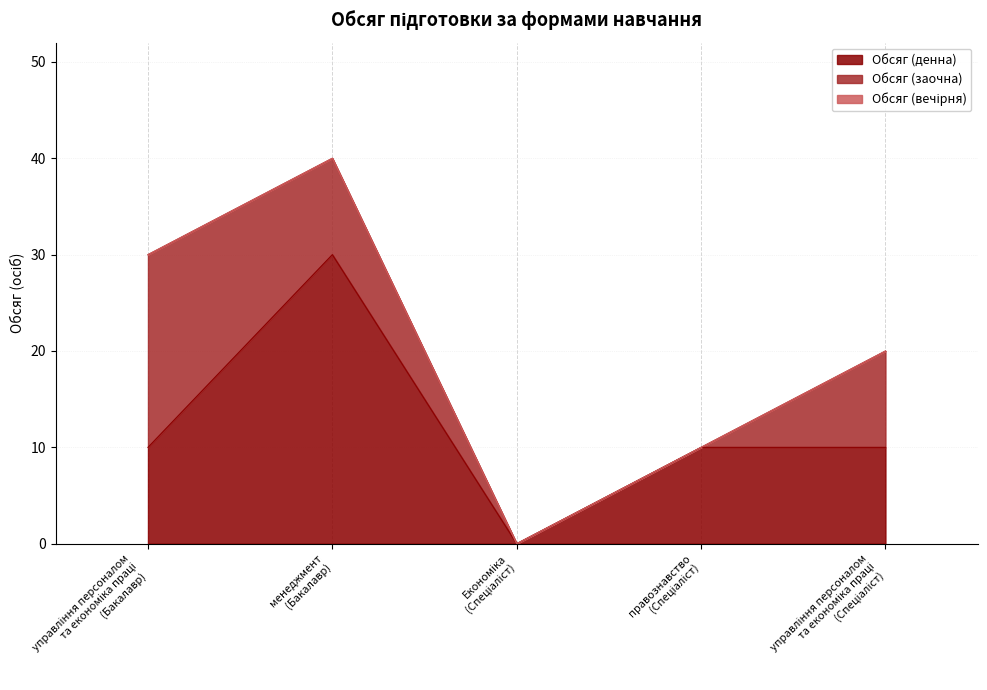

Where is Обсяг (денна) nearest to the value 15?

управління персоналом
та економіка праці
(Бакалавр)